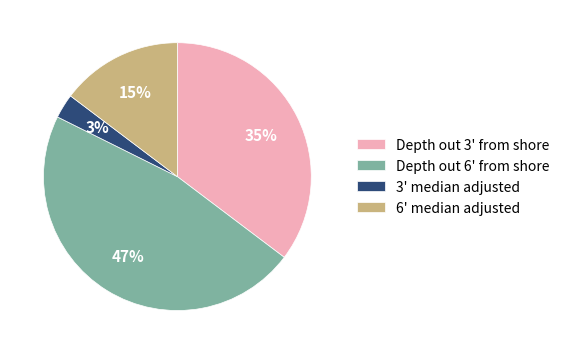

Which slice is the smallest?

3' median adjusted